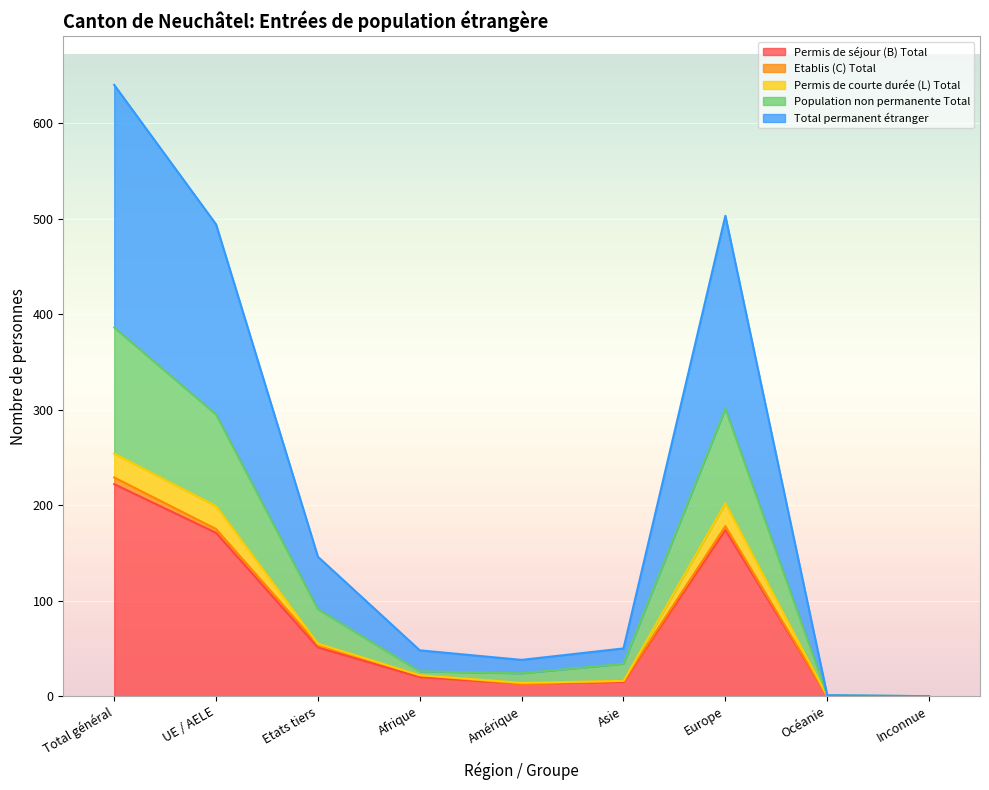

What is the label of the 2nd point from the right?

Océanie